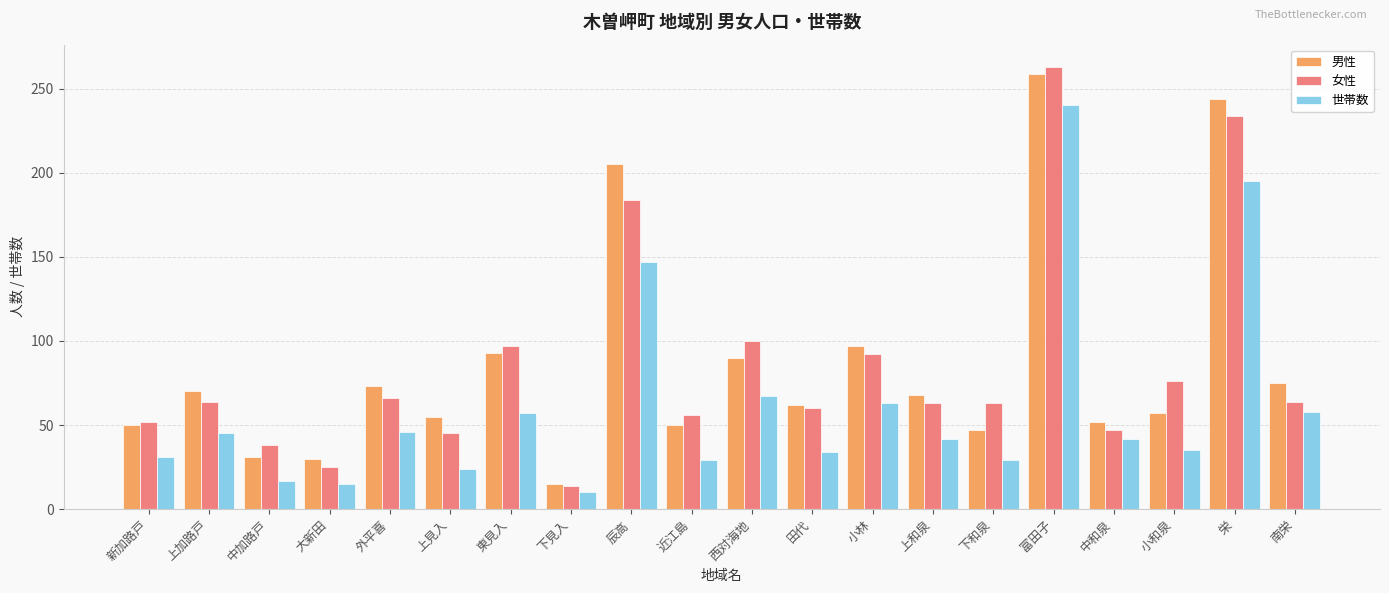

What is the minimum value for 男性?

15